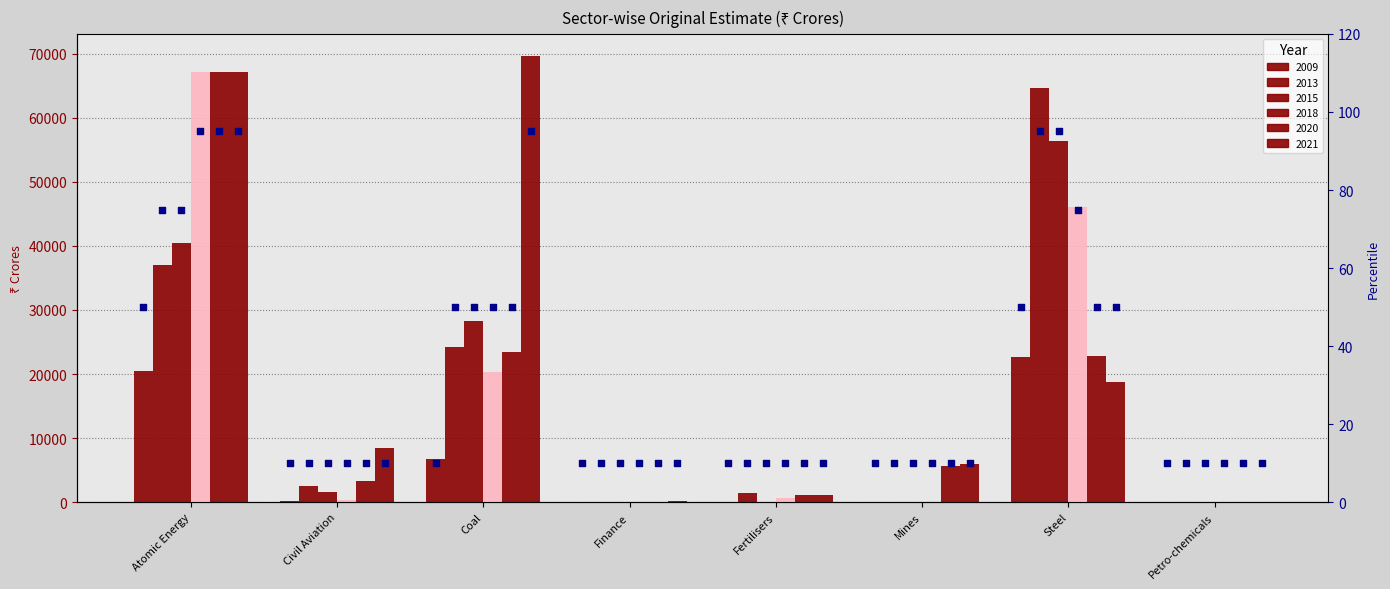

Which series has the widest spread of Y values?

pct_2013